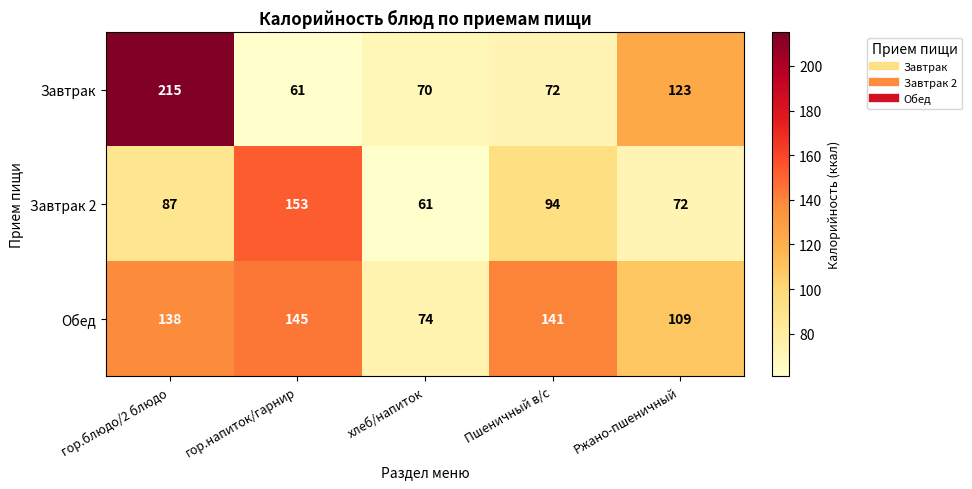

At which category is the sum across all series the highest?

гор.блюдо/2 блюдо